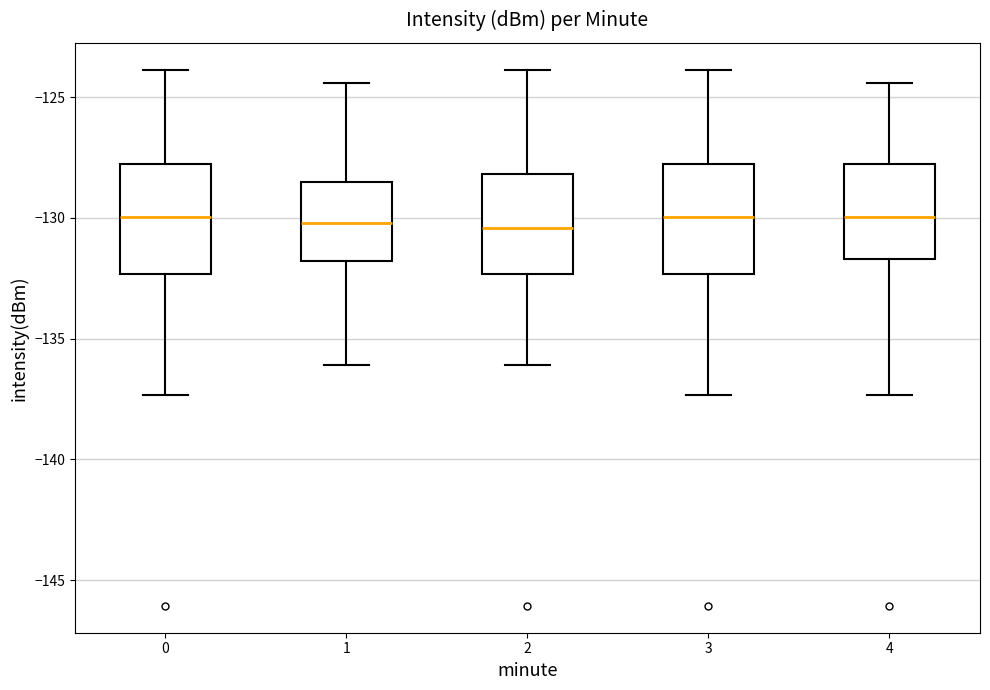

Reading left to right, transcribe this box plot: for each box, give where its median line is, the range the box spans, and where its two whiskers end, as read against the y-axis. The values are not printed on the chart, so give them approximately, as read against the axis.

0: median -130.0, box -132.5 to -128.0, whiskers -137.5 to -124.0
1: median -130.0, box -132.0 to -128.5, whiskers -136.0 to -124.5
2: median -130.5, box -132.5 to -128.0, whiskers -136.0 to -124.0
3: median -130.0, box -132.5 to -128.0, whiskers -137.5 to -124.0
4: median -130.0, box -131.5 to -128.0, whiskers -137.5 to -124.5